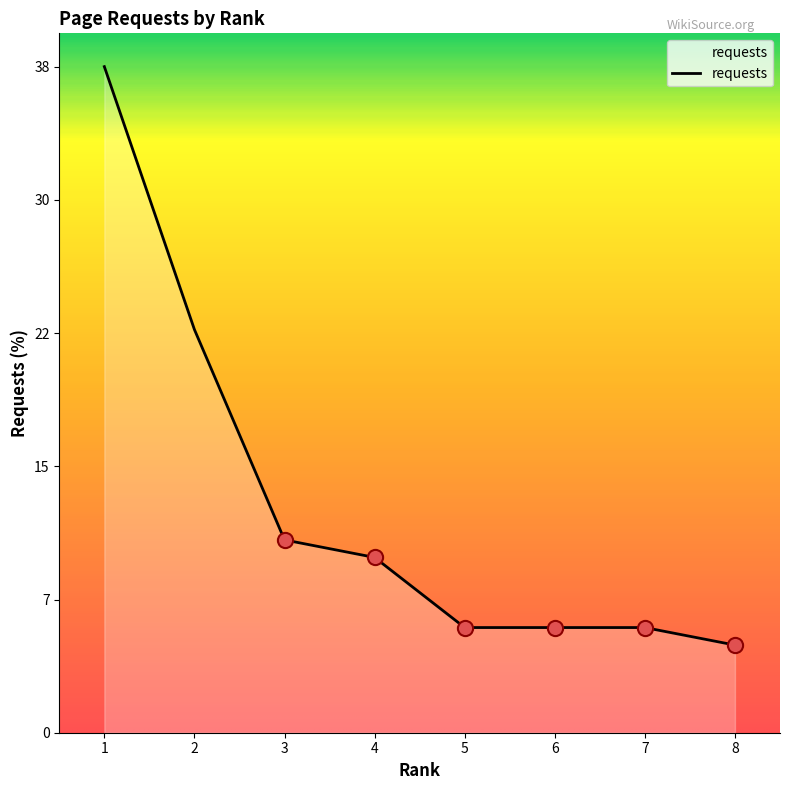

Which has a higher value, 4 or 2?

2